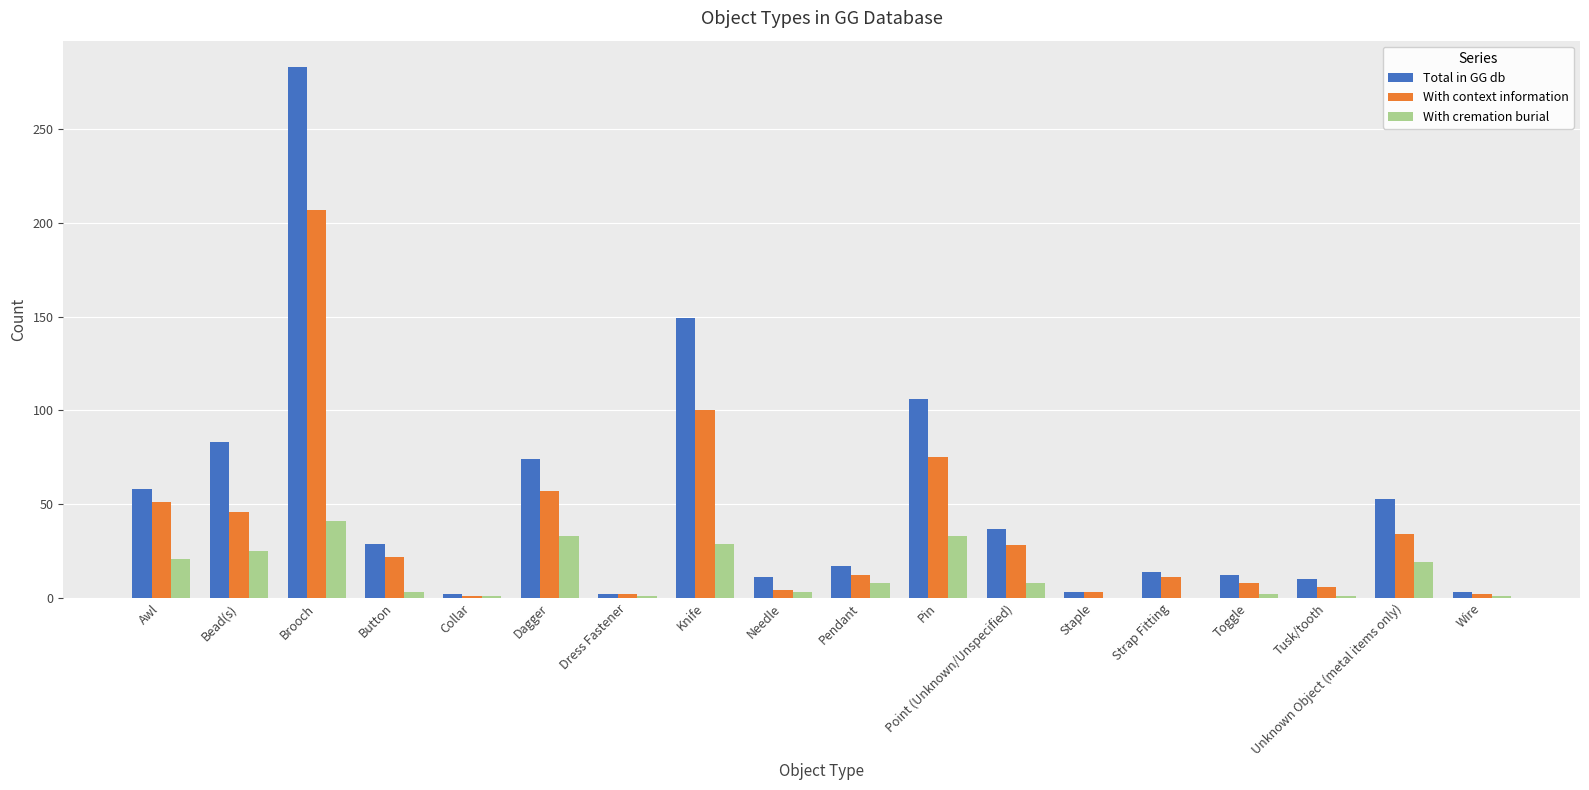

Is the value of Total in GG db at Collar greater than the value of With context information at Unknown Object (metal items only)?

No